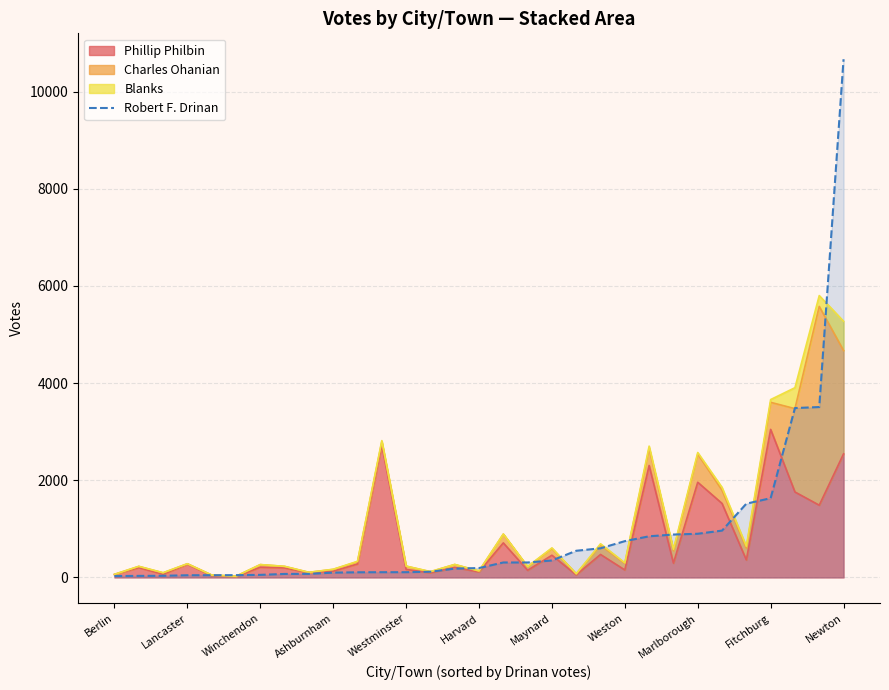

How many lines are shown in the chart?

1